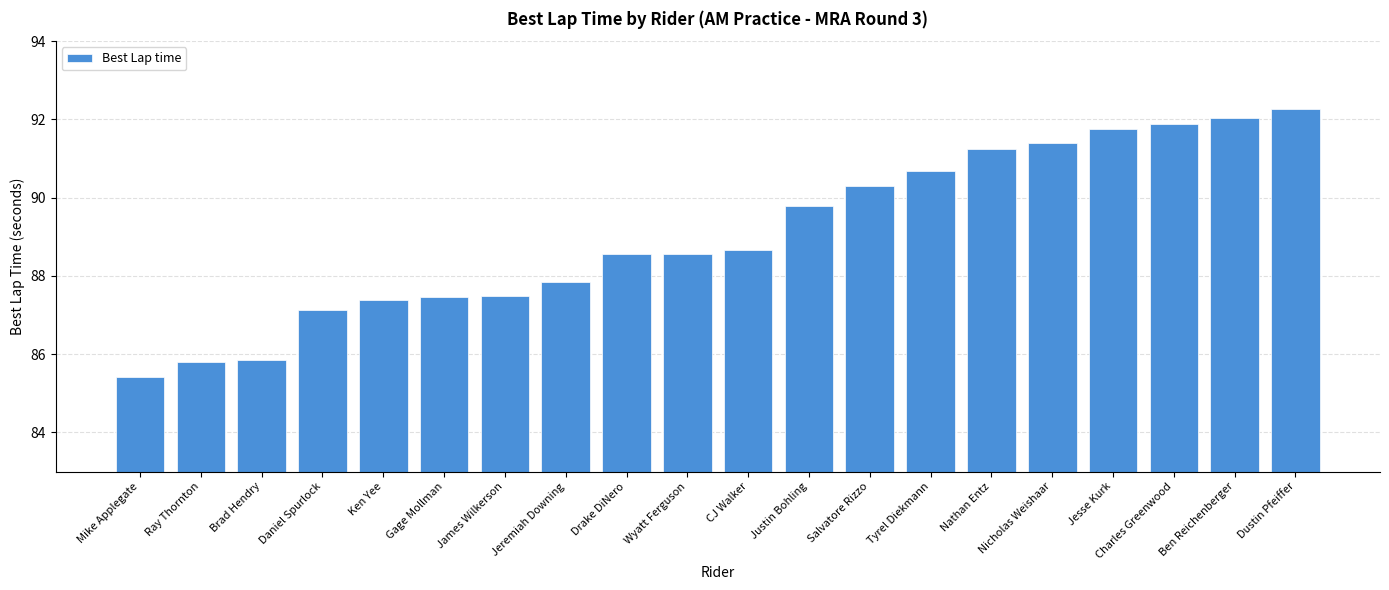

What is the label of the 13th bar from the right?

Jeremiah Downing